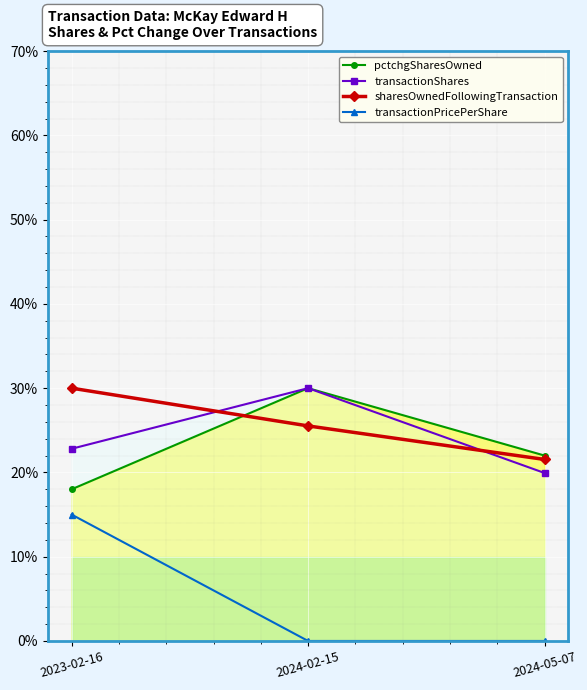

Reading right to left, transcribe all the data shown in this chart.

pctchgSharesOwned: 22.0	30.0	18.0
transactionShares: 19.9	30.0	22.8
sharesOwnedFollowingTransaction: 21.5	25.5	30.0
transactionPricePerShare: 0.0	0.0	15.0